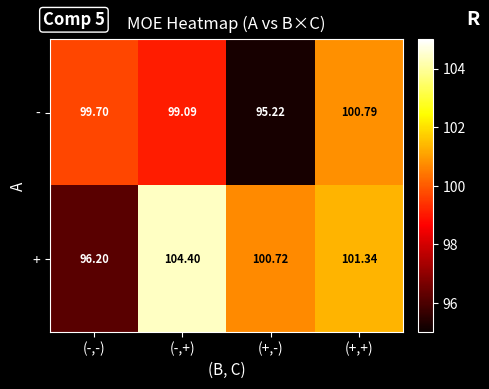

At which label does + first exceed 101?

(-,+)